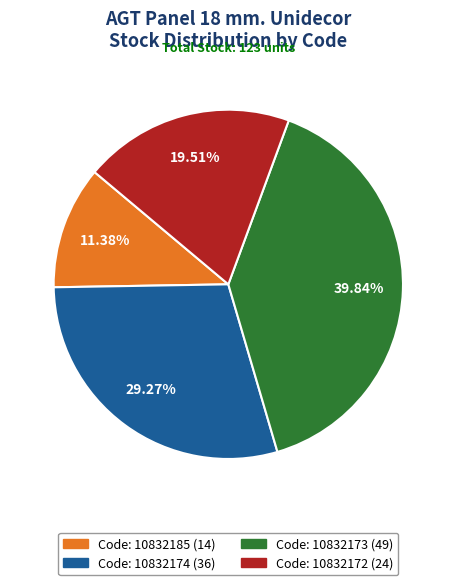

Does any single category account for the majority?

No